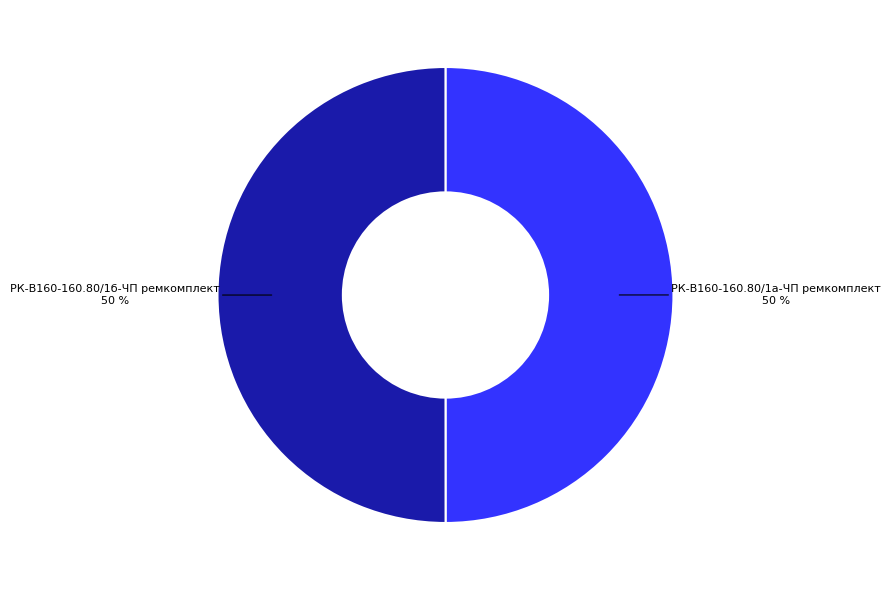

To the nearest percent, what is the average slice percentage?

50%